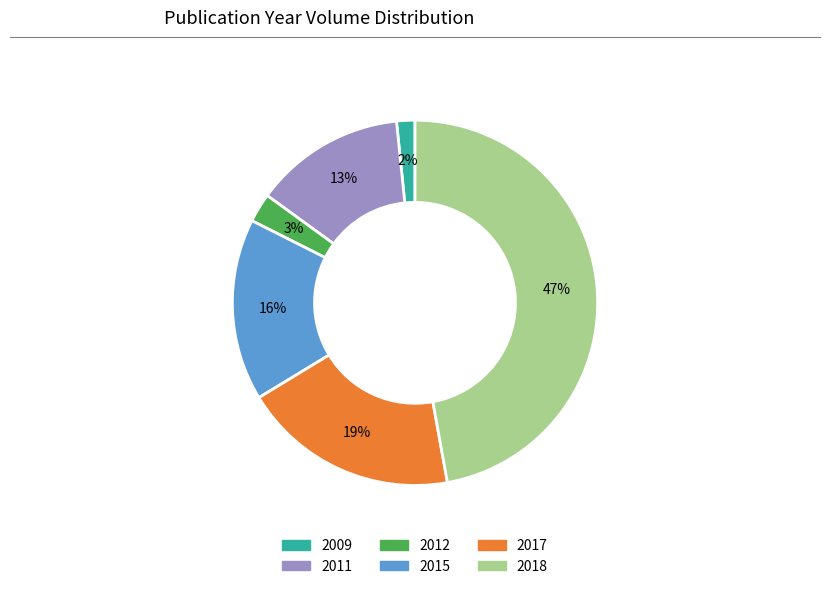

Is it true that 2015 is 1% of the pie?

False